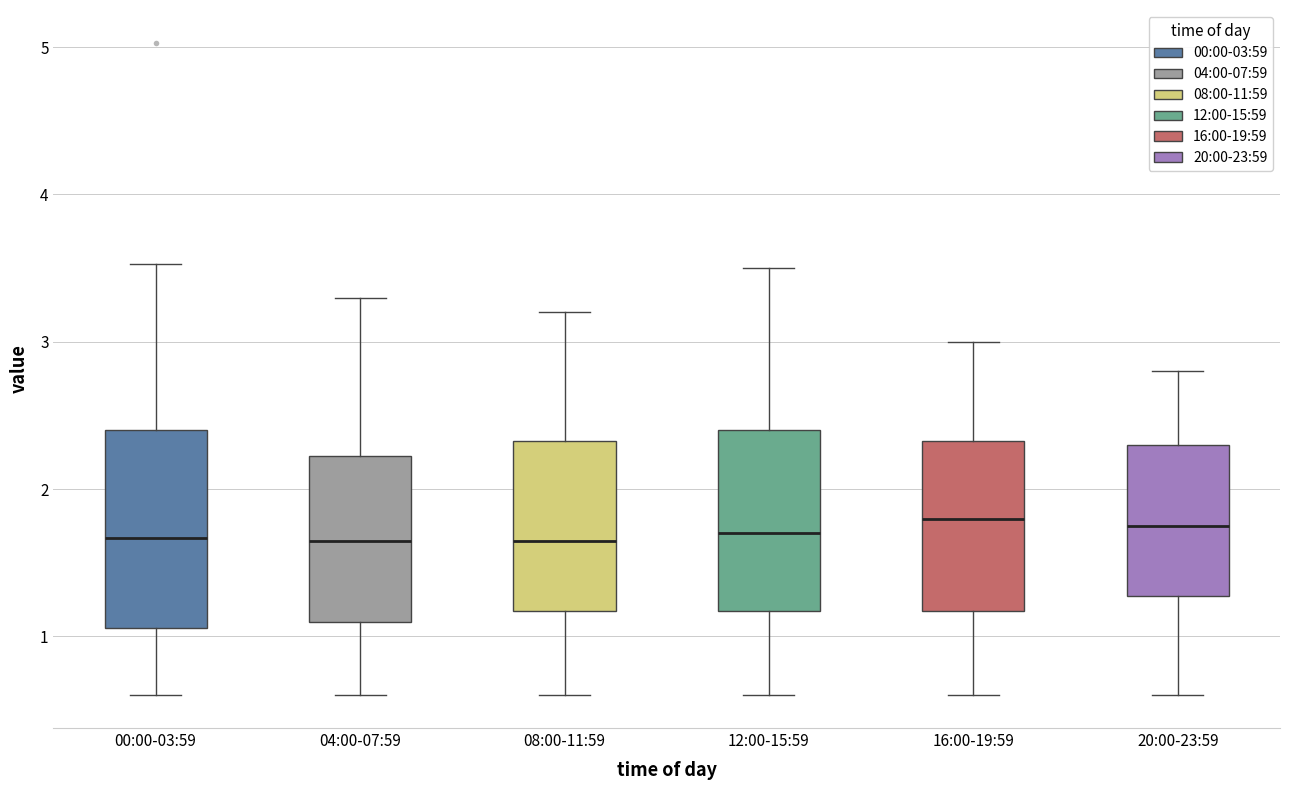

Where does the median line of the box for 16:00-19:59 sit on the y-axis? The values are not printed on the chart, so give them approximately, as read against the axis.

1.8